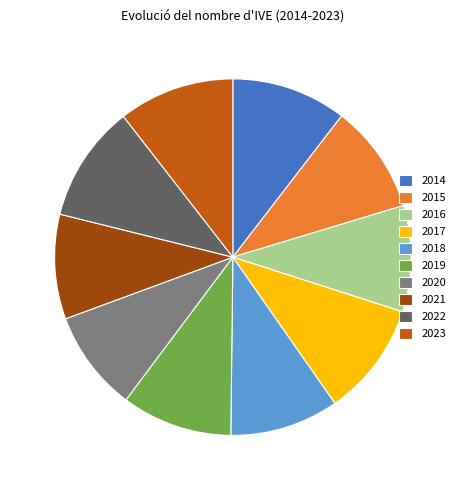

How many slices are in this pie chart?

10